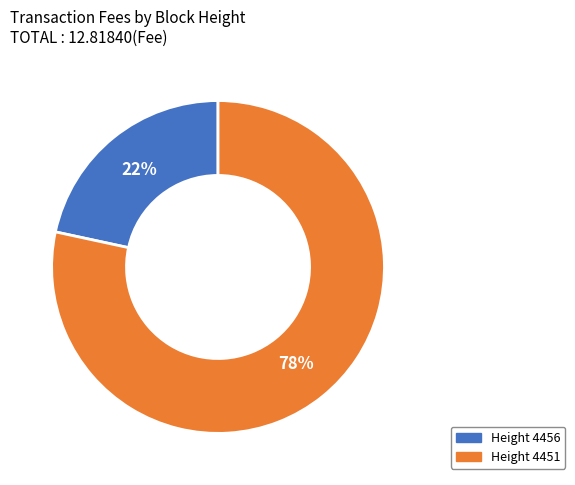

Is there any slice that represents more than half of the pie?

Yes